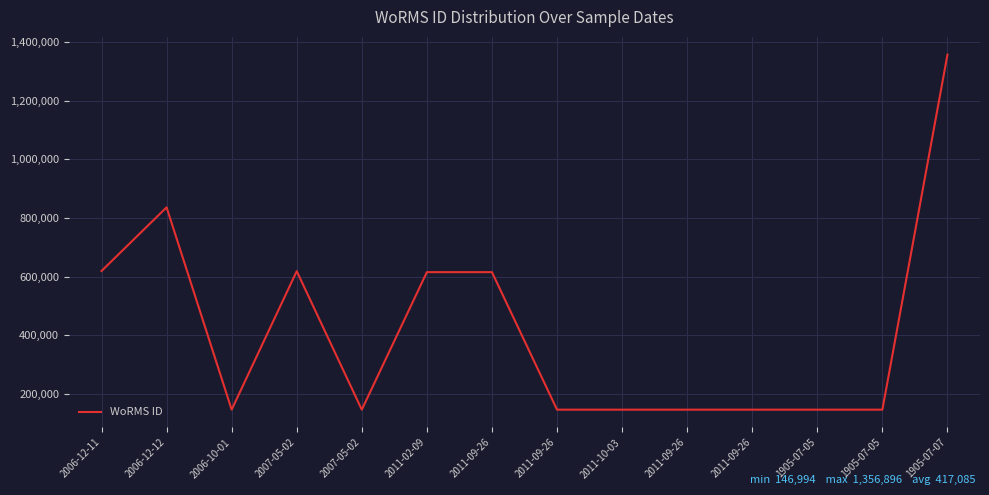

What is the difference between the second highest and minimum values?

689513